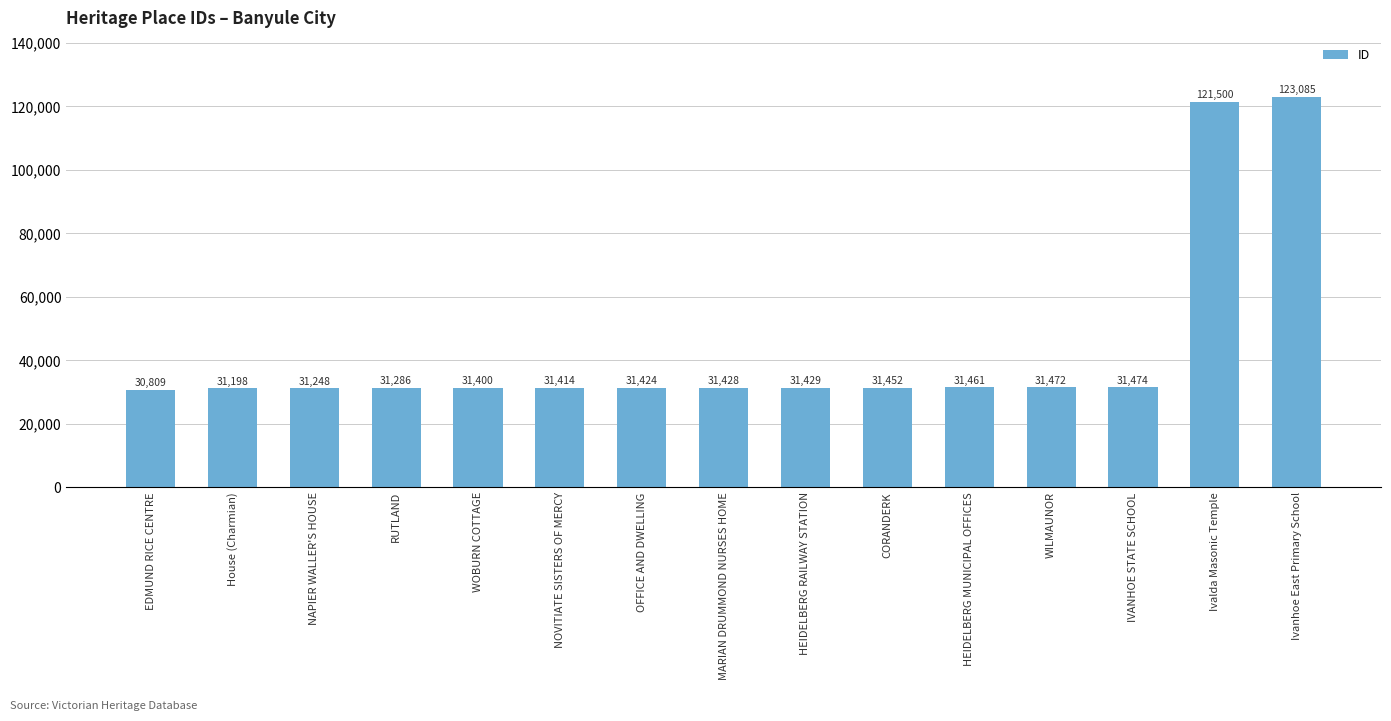

What is the change in value from House (Charmian) to HEIDELBERG MUNICIPAL OFFICES?

+263